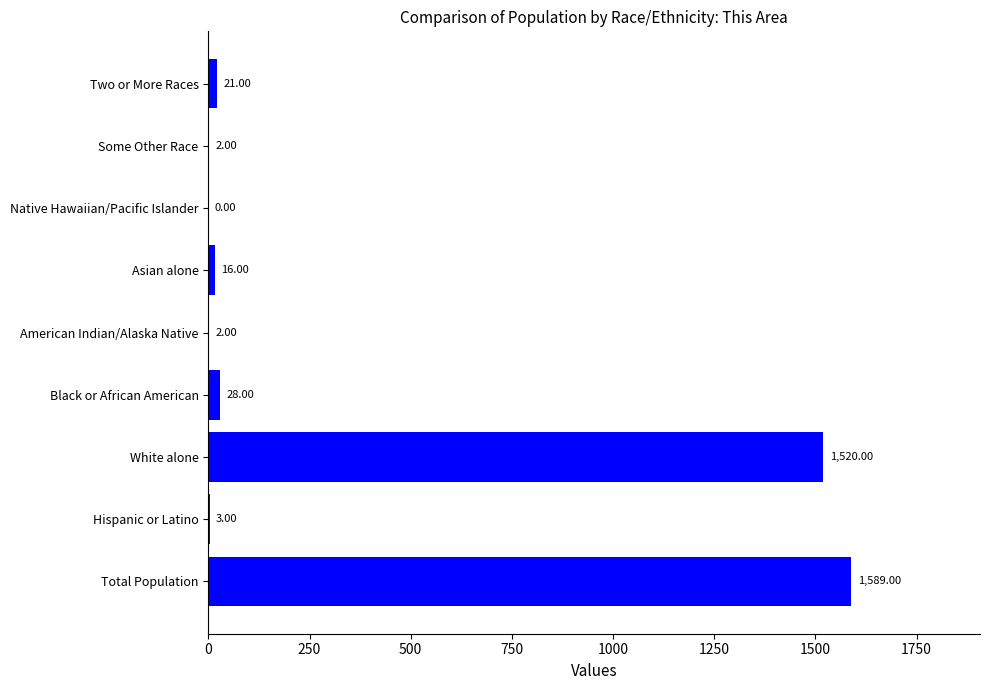

Which category has the highest value across all series?

Total Population